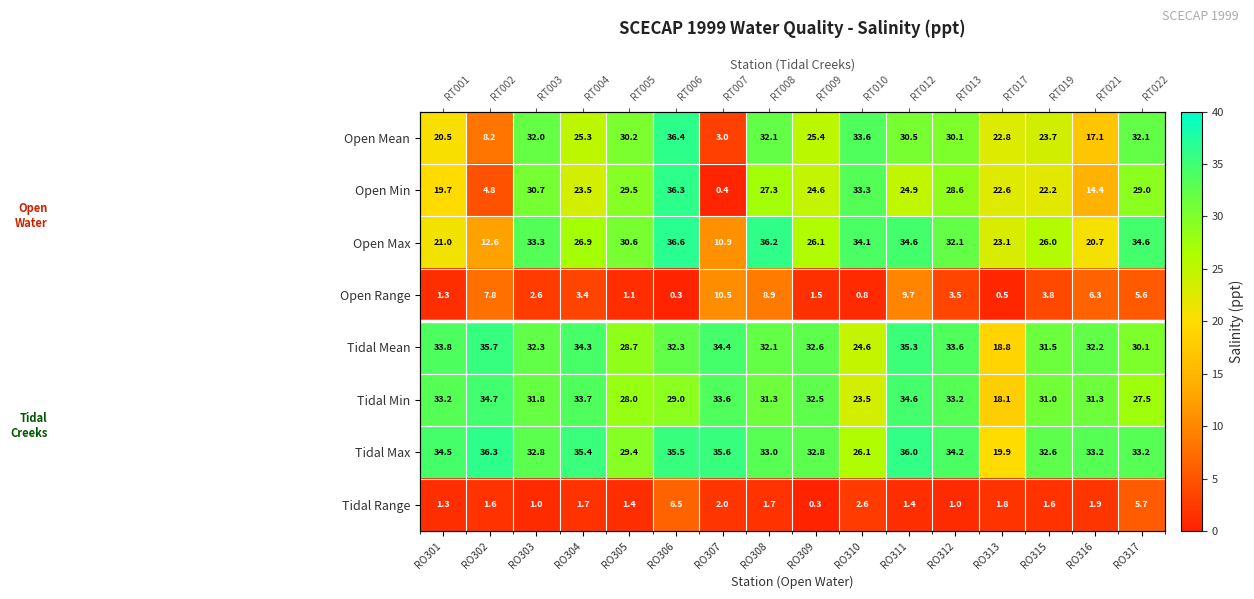

What is the total value across all series at RO302?

141.7